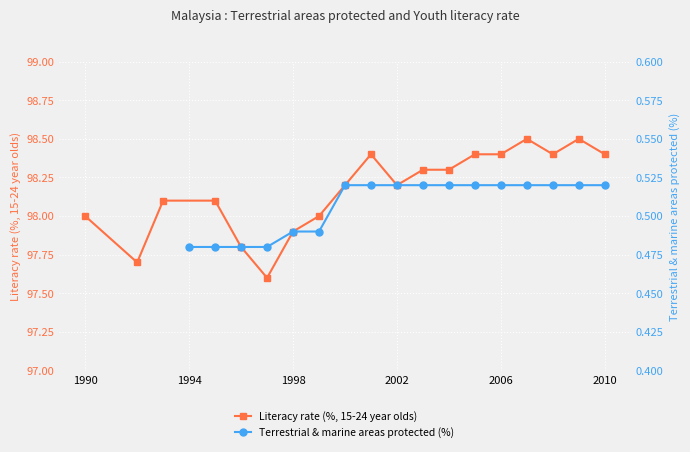

The Literacy rate (%, 15-24 year olds) series shows 67.0 at 1990. True or false?

False